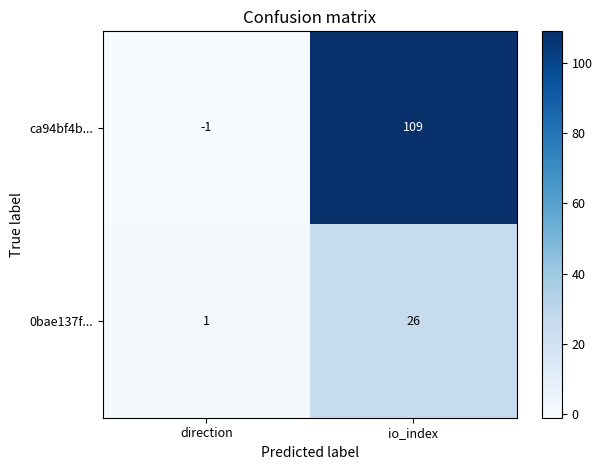

At which category is the sum across all series the highest?

io_index